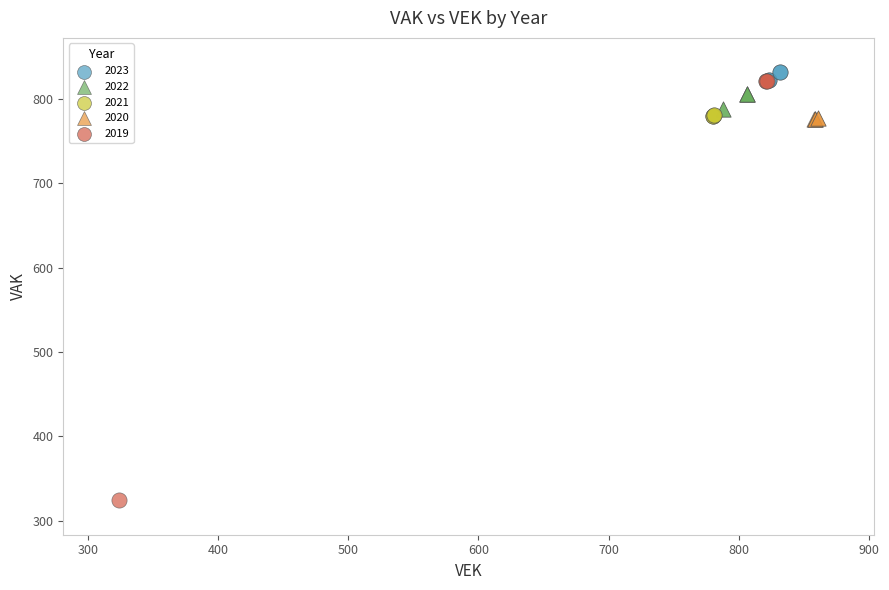

Which series contains the highest Y value?

2023